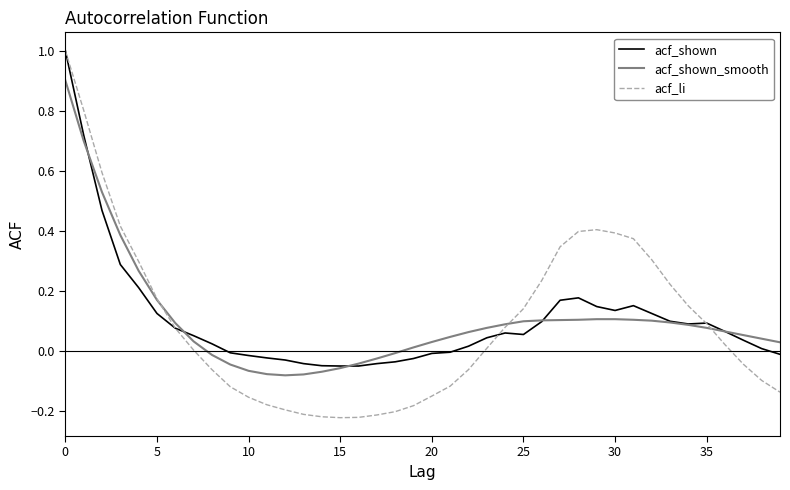

Which series has the largest range (max minus min)?

acf_li